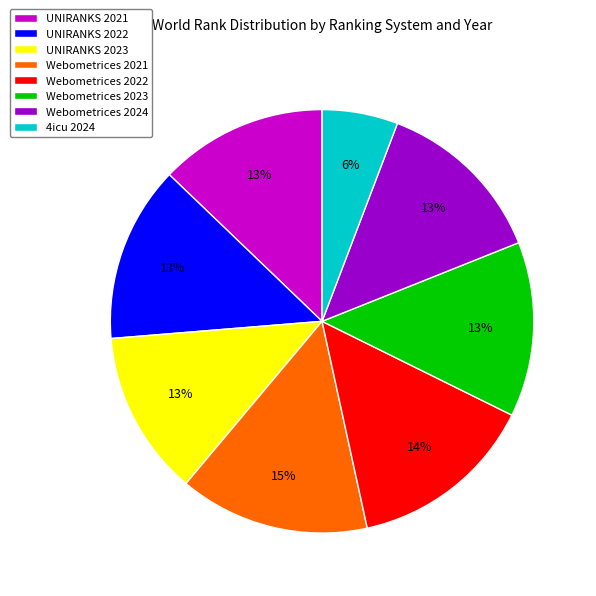

Count the number of slices in the pie.

8